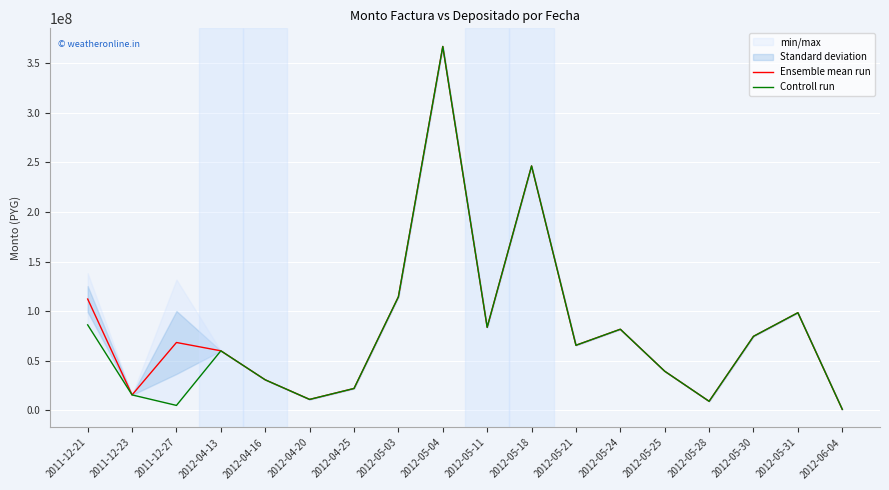

At 2011-12-23, list the series in order from largest to smallest.

Ensemble mean run, Controll run